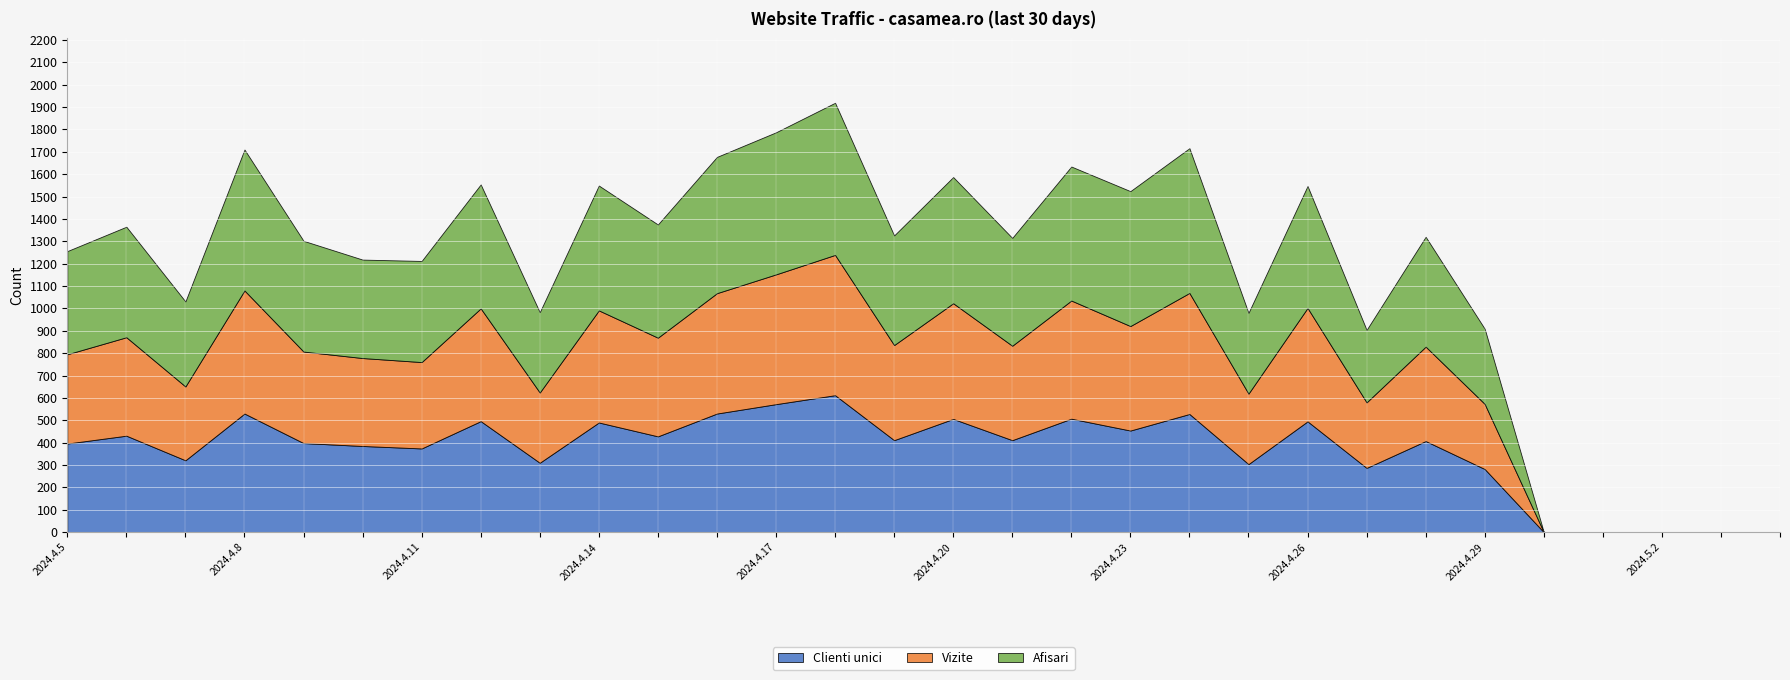

Reading left to right, extract all data points from this chart.

Clienti unici: 396	431	321	530	398	385	374	496	310	490	428	530	572	612	411	506	411	507	454	528	304	495	287	407	282	0	0	0	0	0
Vizite: 399	440	330	550	409	393	386	504	314	501	441	538	580	627	425	517	422	528	467	541	315	507	293	422	291	0	0	0	0	0
Afisari: 461	494	380	630	495	440	452	554	359	558	506	609	635	680	490	564	482	599	603	647	361	545	324	491	336	0	0	0	0	0